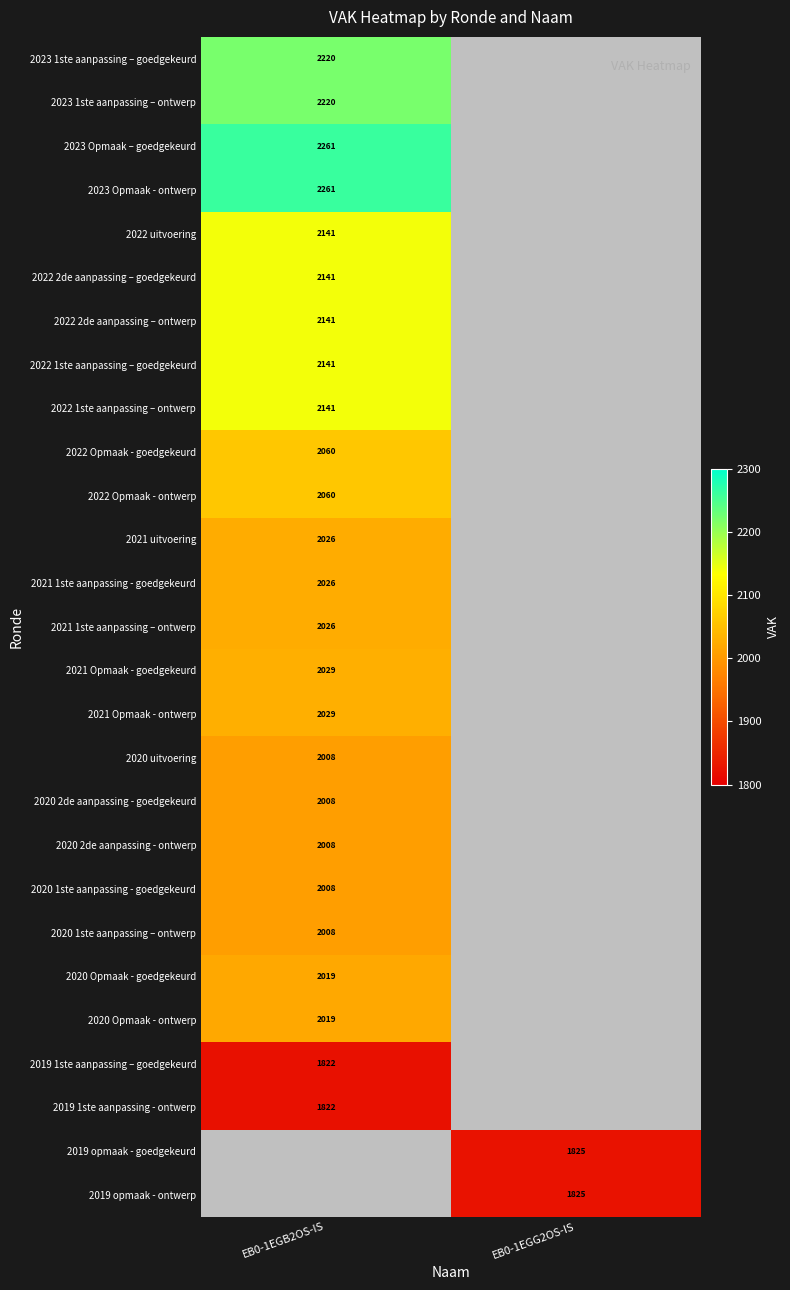

True or false: 2021 1ste aanpassing - goedgekeurd has a value of 1290 at EB0-1EGB2OS-IS.

False